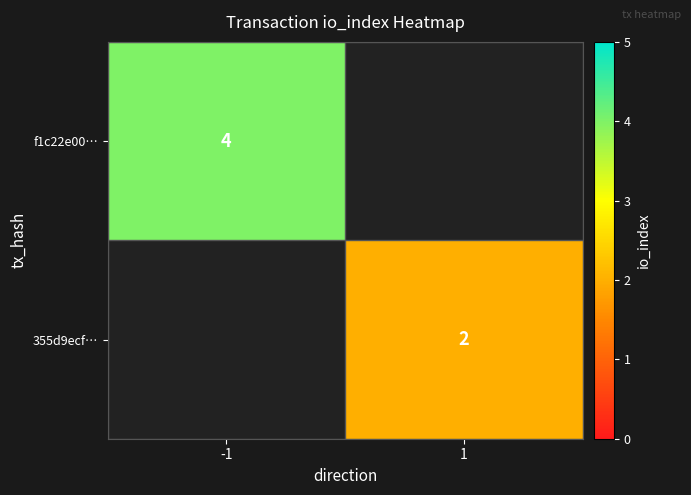

Count the number of data series in this chart.

2